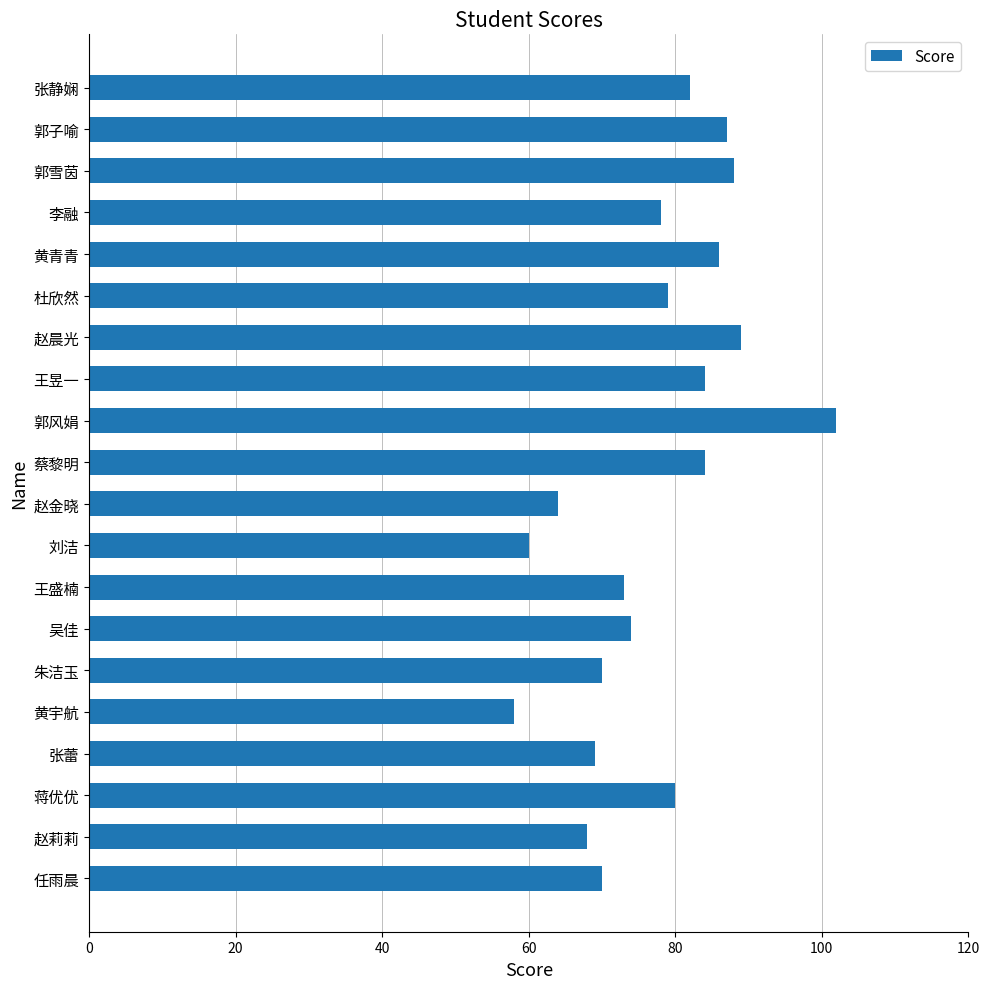

What is the change in value from 任雨晨 to 王昱一?

+14